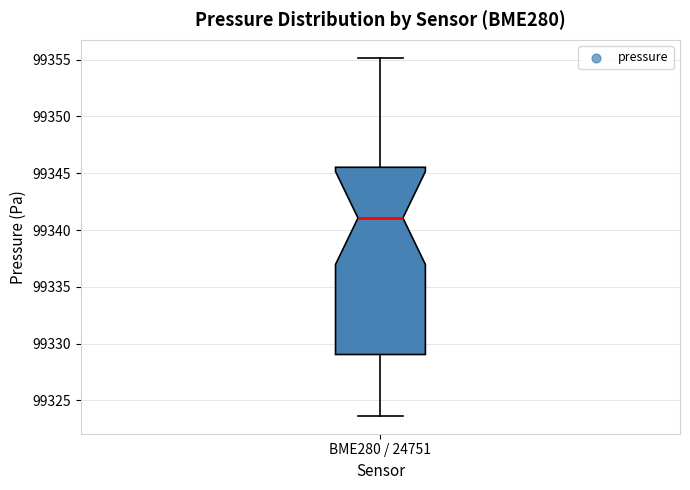

Read this box plot against the y-axis: the position of the median line, the range covered by the box, and the ends of both whiskers. The values are not printed on the chart, so give them approximately, as read against the axis.

median 99341.0, box 99329.0 to 99345.5, whiskers 99323.5 to 99355.0